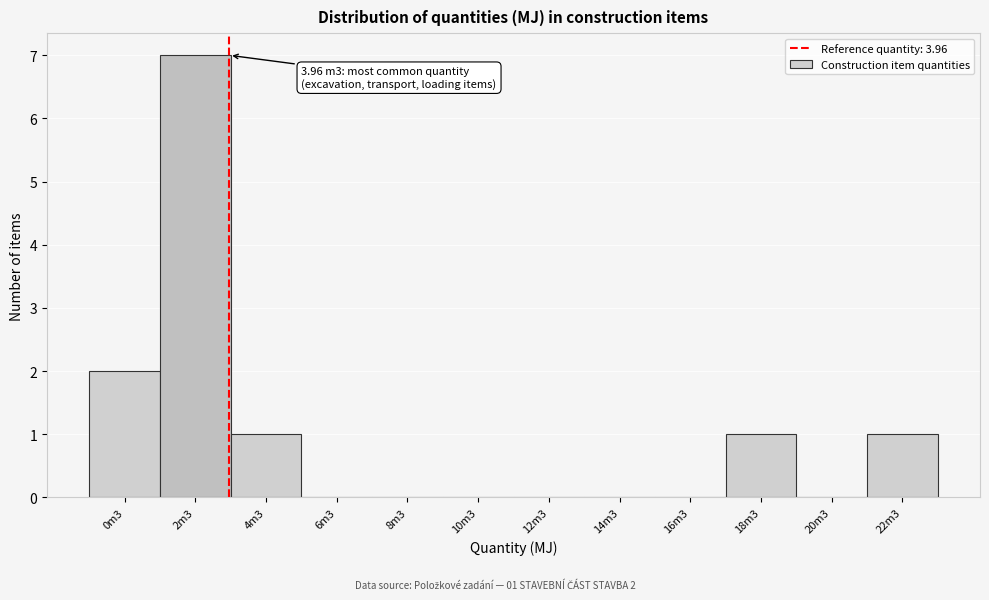

Reading right to left, extract all data points from this chart.

22m3=1	20m3=0	18m3=1	16m3=0	14m3=0	12m3=0	10m3=0	8m3=0	6m3=0	4m3=1	2m3=7	0m3=2